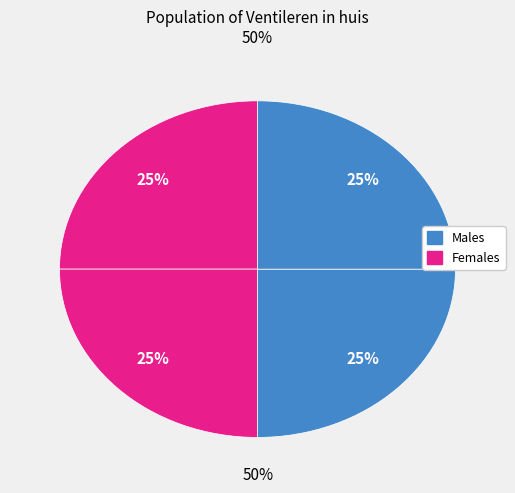

Is there any slice that represents more than half of the pie?

No